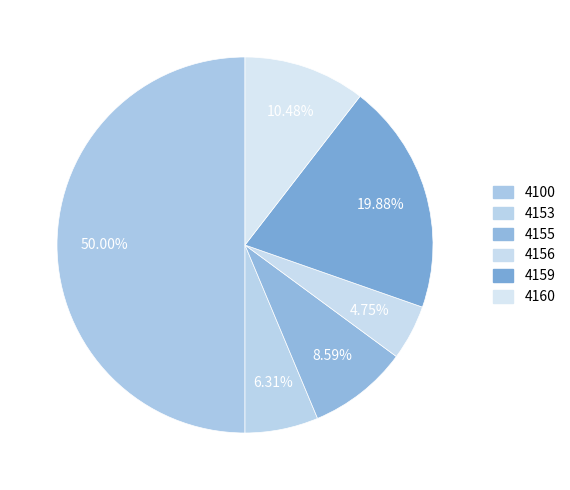

How many segments does this pie chart have?

6